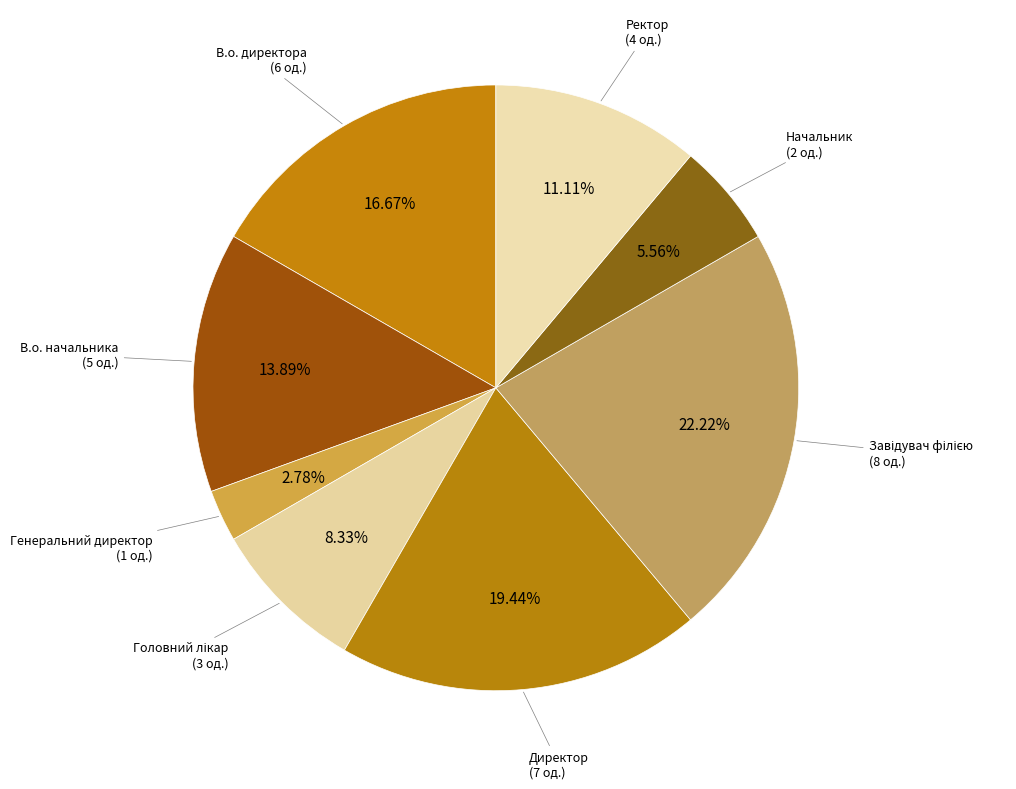

How many segments does this pie chart have?

8